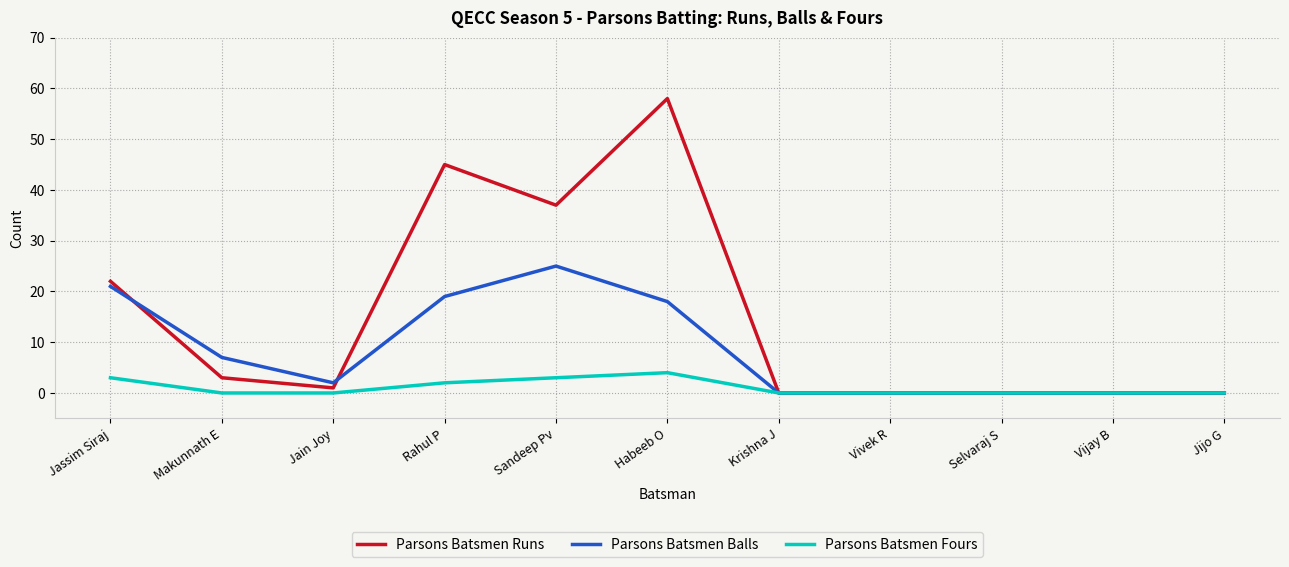

Where is the first local maximum for Parsons Batsmen Runs?

Rahul P